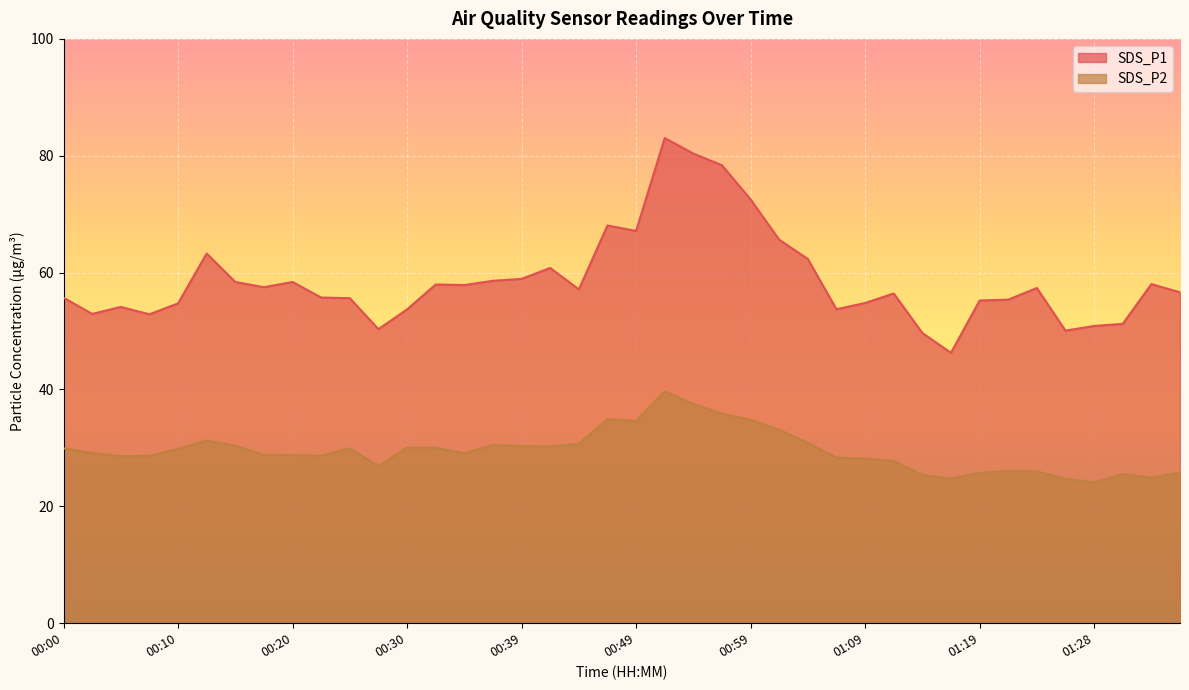

Where is SDS_P2 nearest to the value 31?

01:04